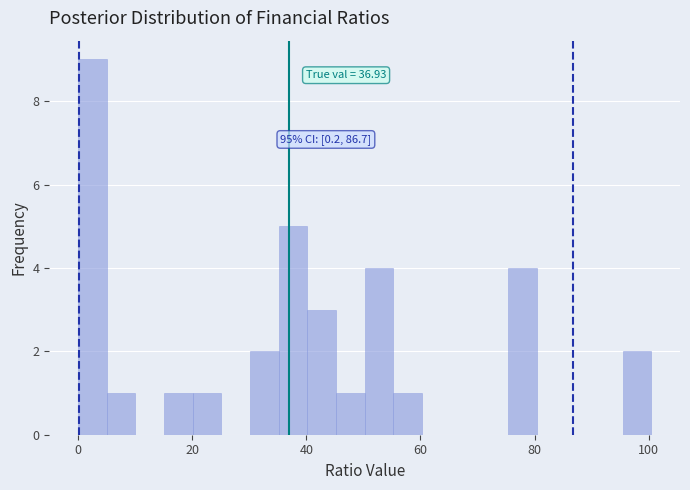

Read against the x-axis, roughly where is the centre of the tallest bar?

2